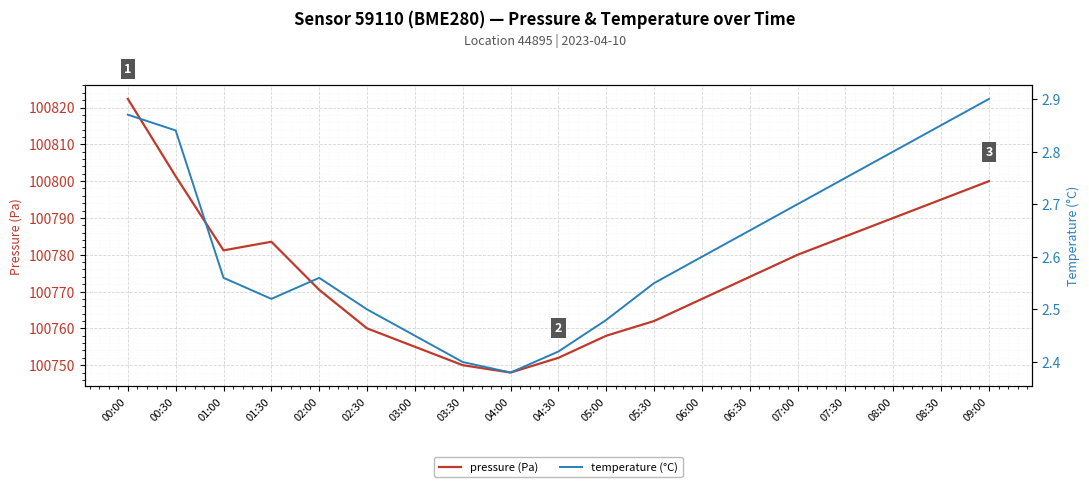

Which series has the largest range (max minus min)?

pressure (Pa)